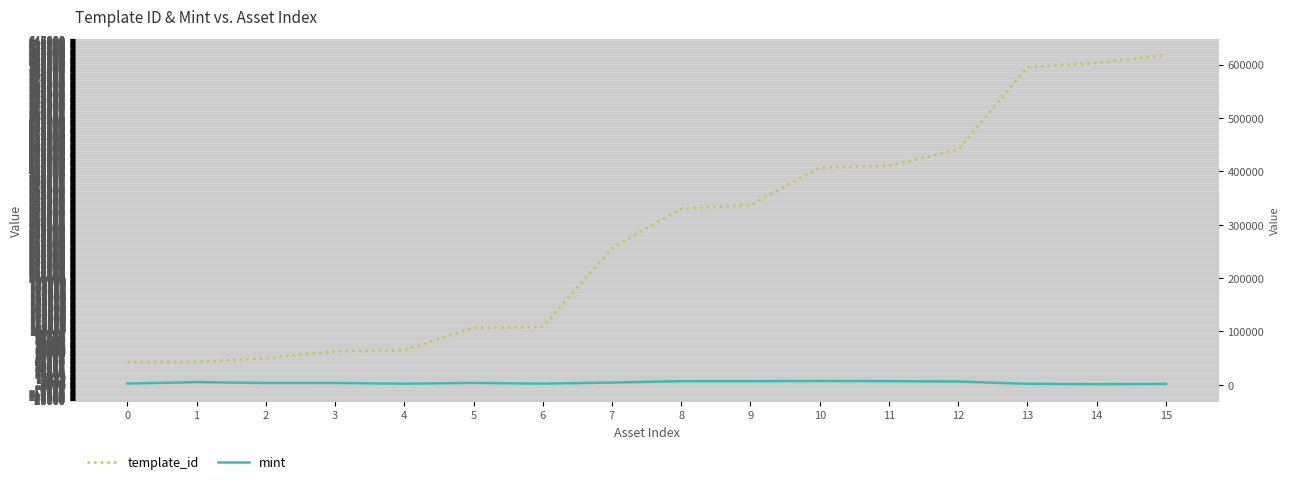

At how many categories does at least one series exceed 122960?

9